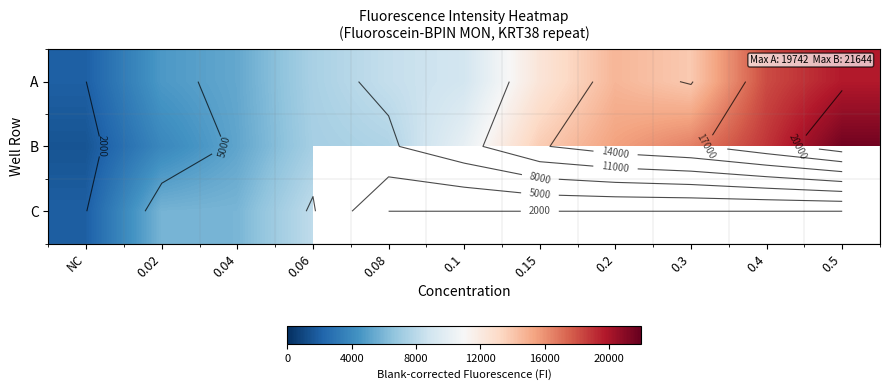

At how many categories does at least one series exceed 18081?

2